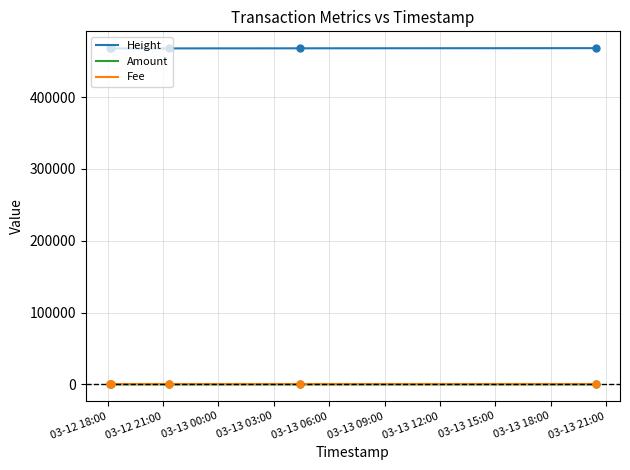

Which series has the largest total across all categories?

Height